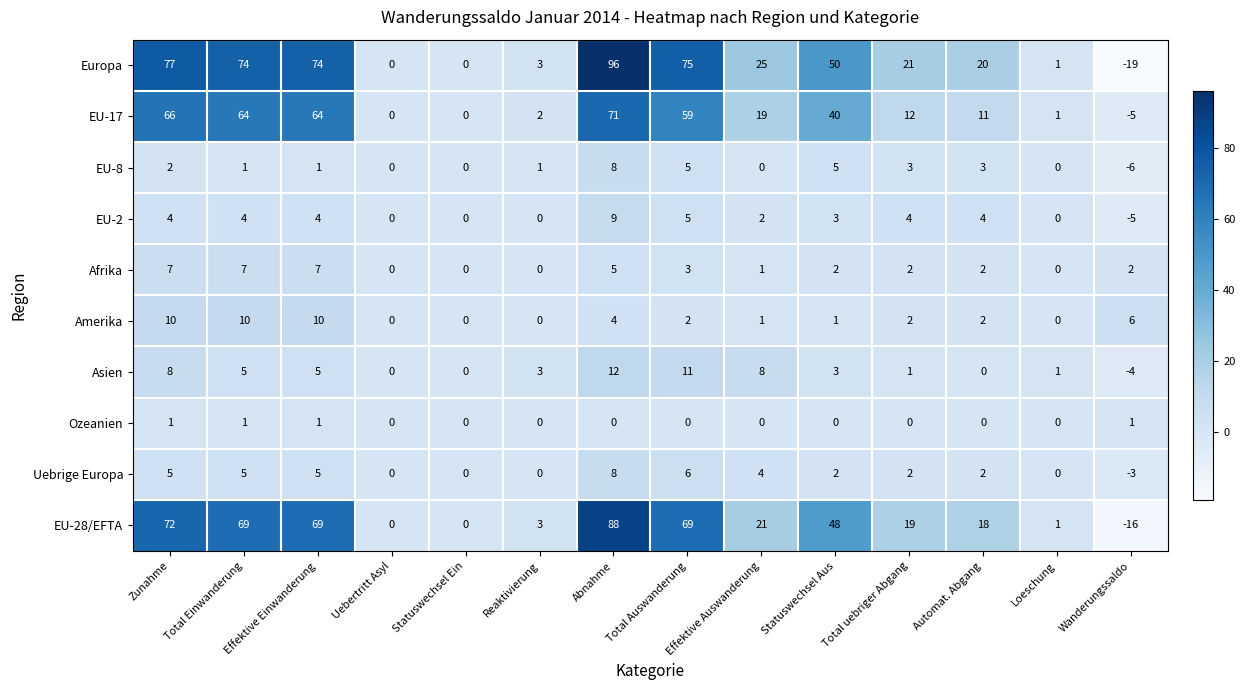

What is the difference between the second highest and minimum values in the Europa series?

96